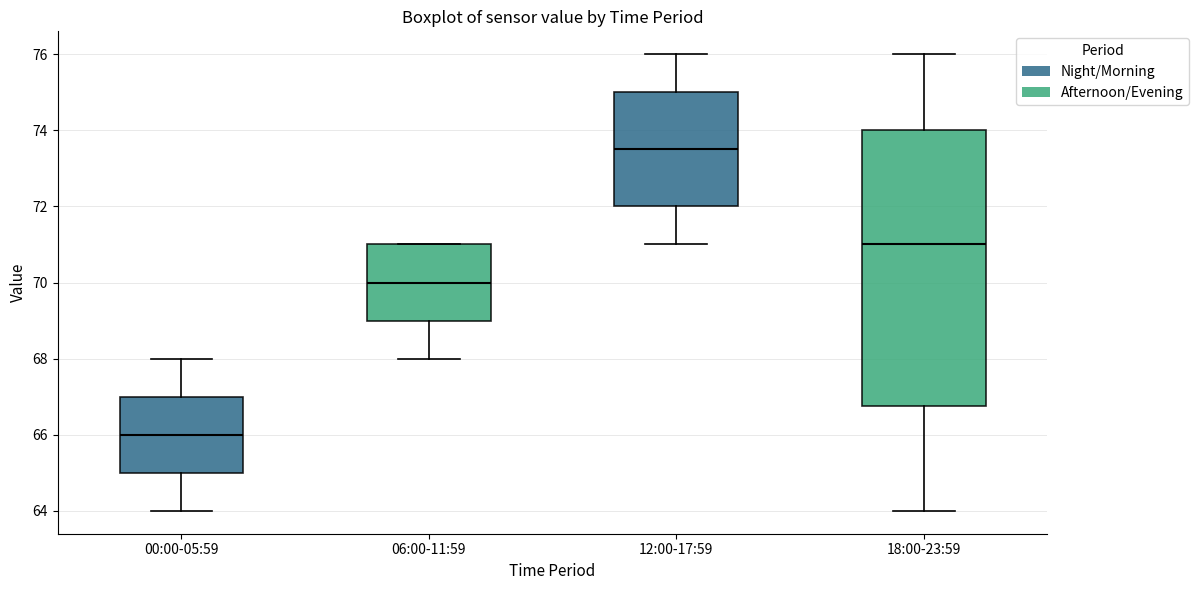

Which box's median line is the highest?

12:00-17:59